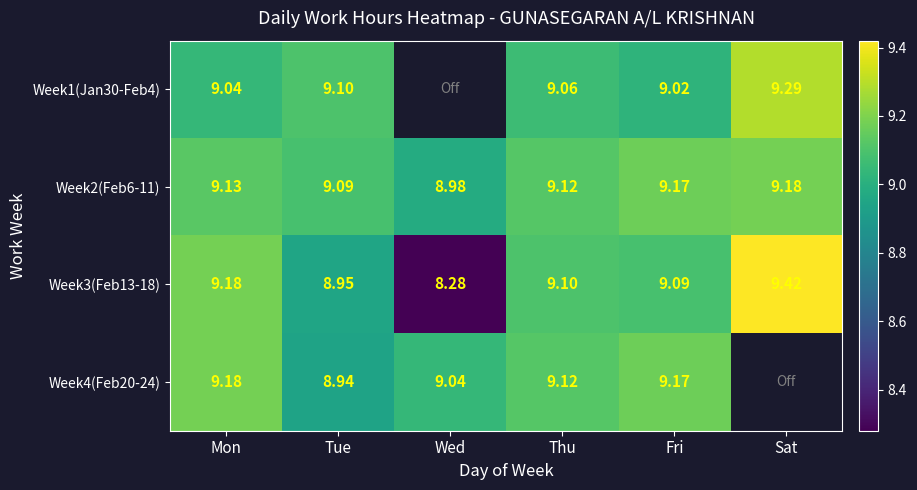

Where is Week3(Feb13-18) nearest to the value 8?

Wed